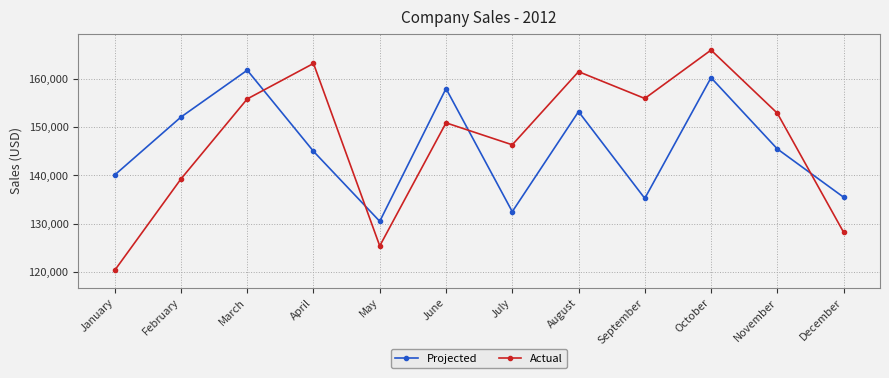

What is the average value of the Actual series?

147158